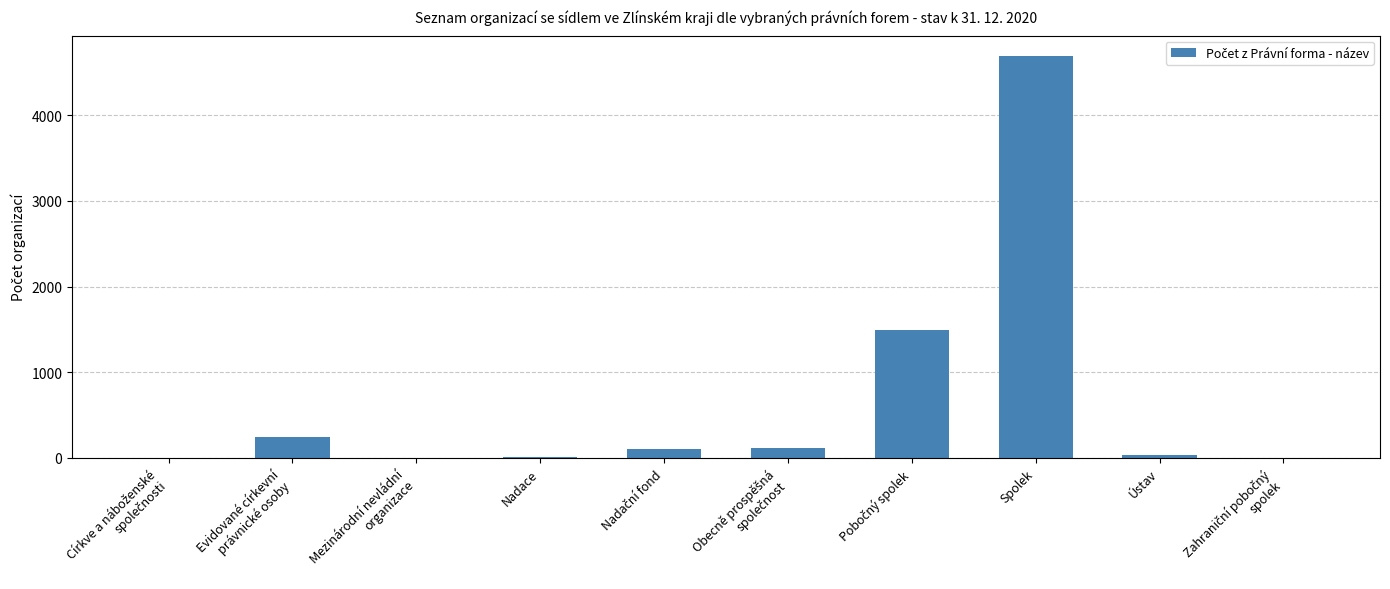

The chart shows a value of 4694 at Spolek. True or false?

True